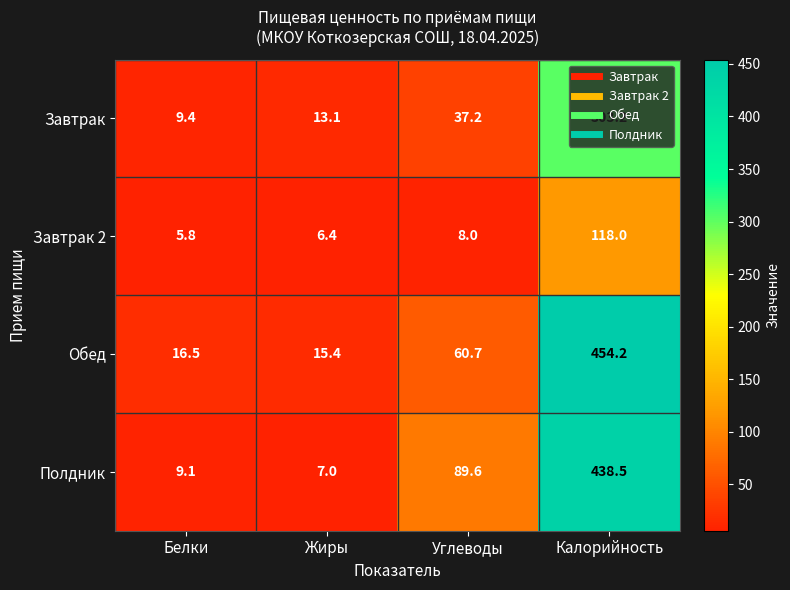

True or false: Завтрак has a value of 13.1 at Жиры.

True